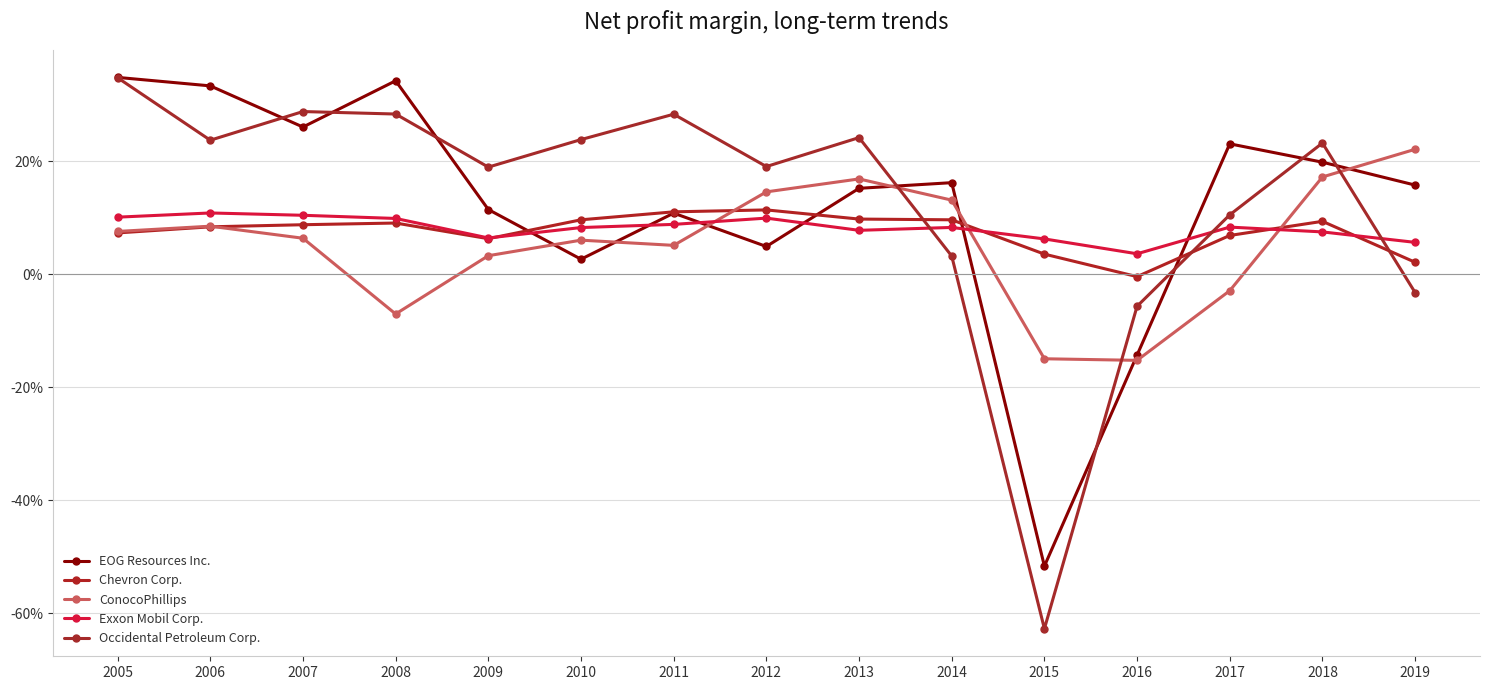

What are all the series names shown in the legend?

EOG Resources Inc., Chevron Corp., ConocoPhillips, Exxon Mobil Corp., Occidental Petroleum Corp.